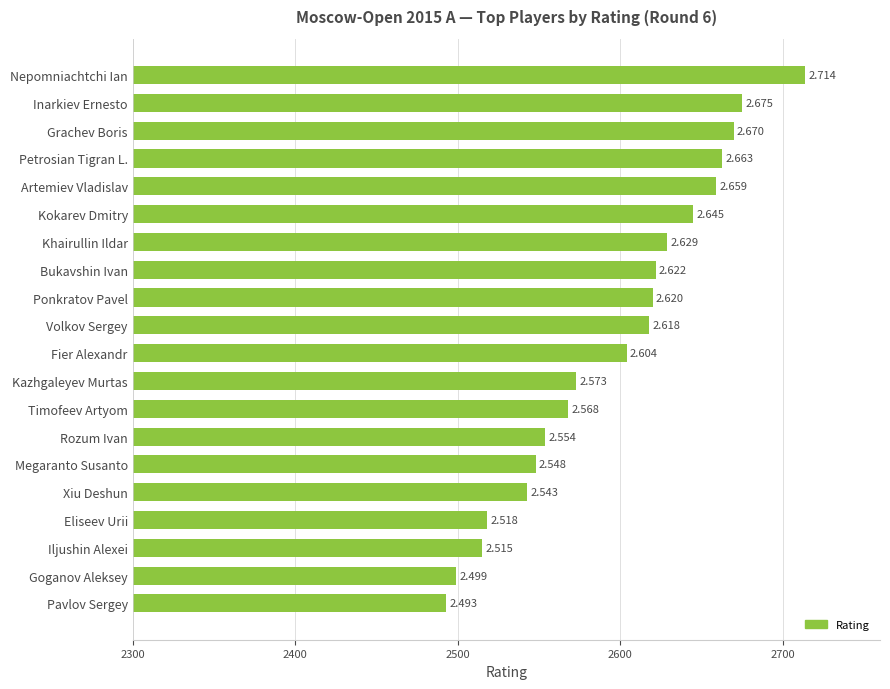

Does the chart contain stacked bars?

No